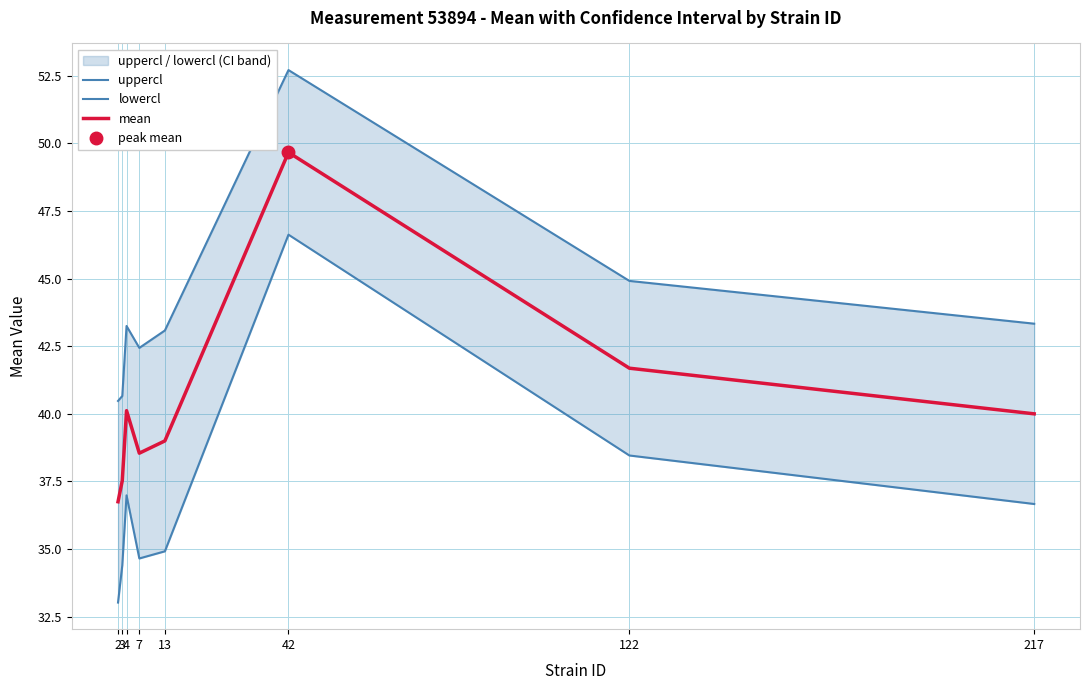

Read the mean value at 42.

49.7